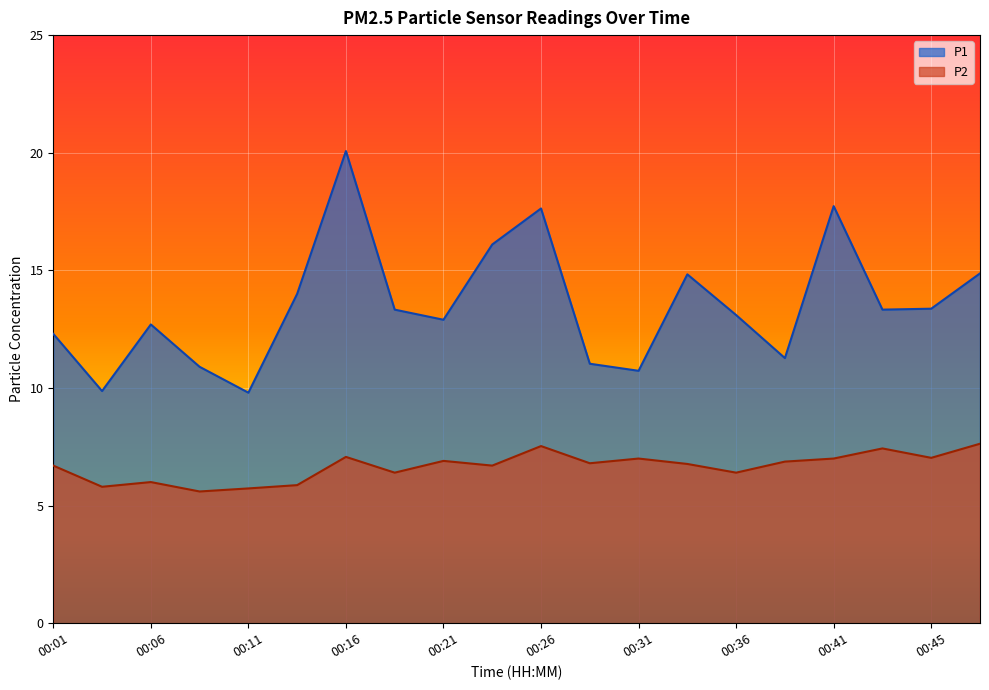

At which label does P1 first exceed 13?

00:13